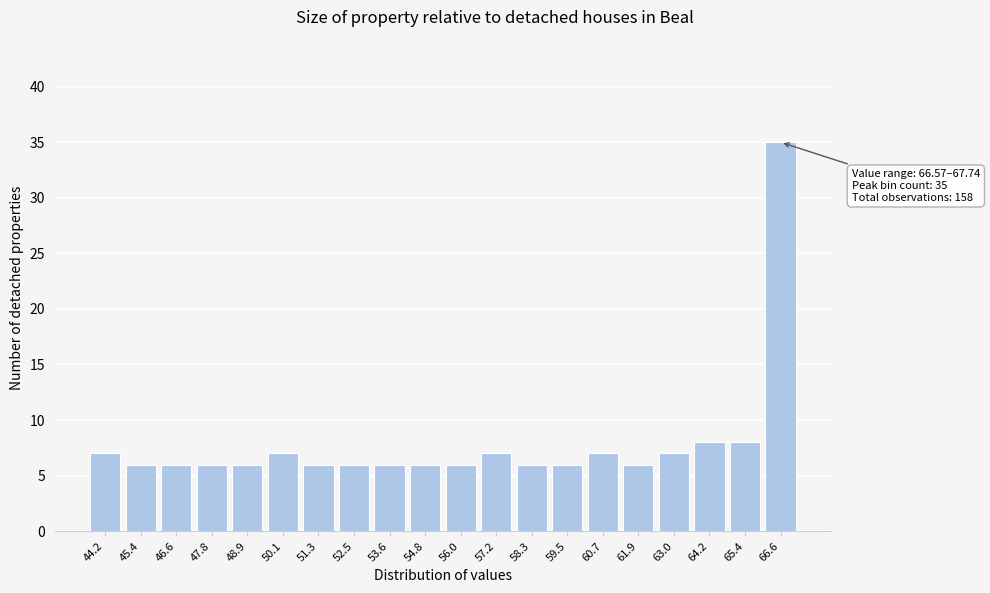

Reading left to right, transcribe all the data shown in this chart.

7	6	6	6	6	7	6	6	6	6	6	7	6	6	7	6	7	8	8	35